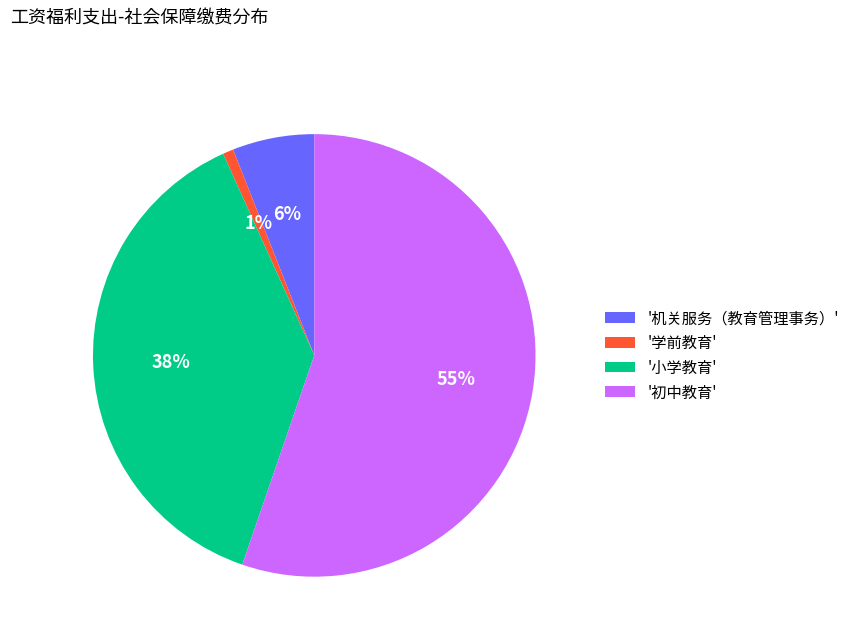

Rank the categories by value from lowest to highest.

'学前教育', '机关服务（教育管理事务）', '小学教育', '初中教育'